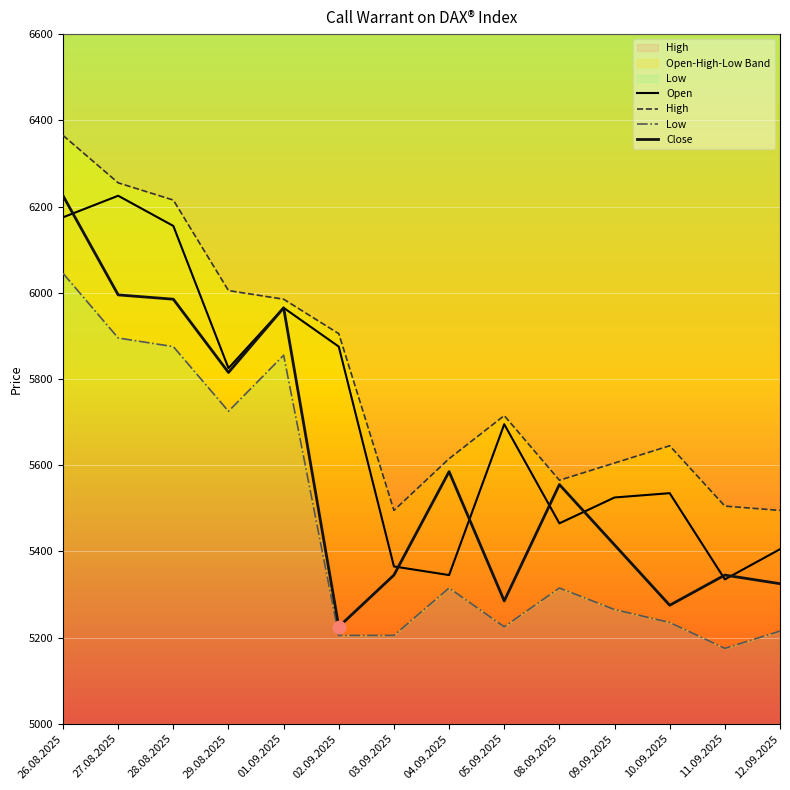

Which series contains the highest Y value?

High